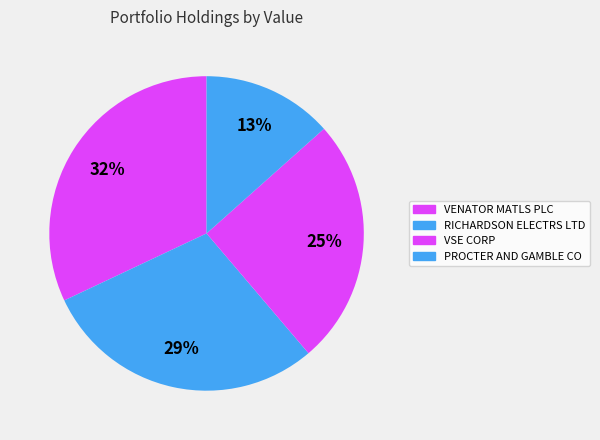

Which category has the biggest portion of the pie?

VENATOR MATLS PLC